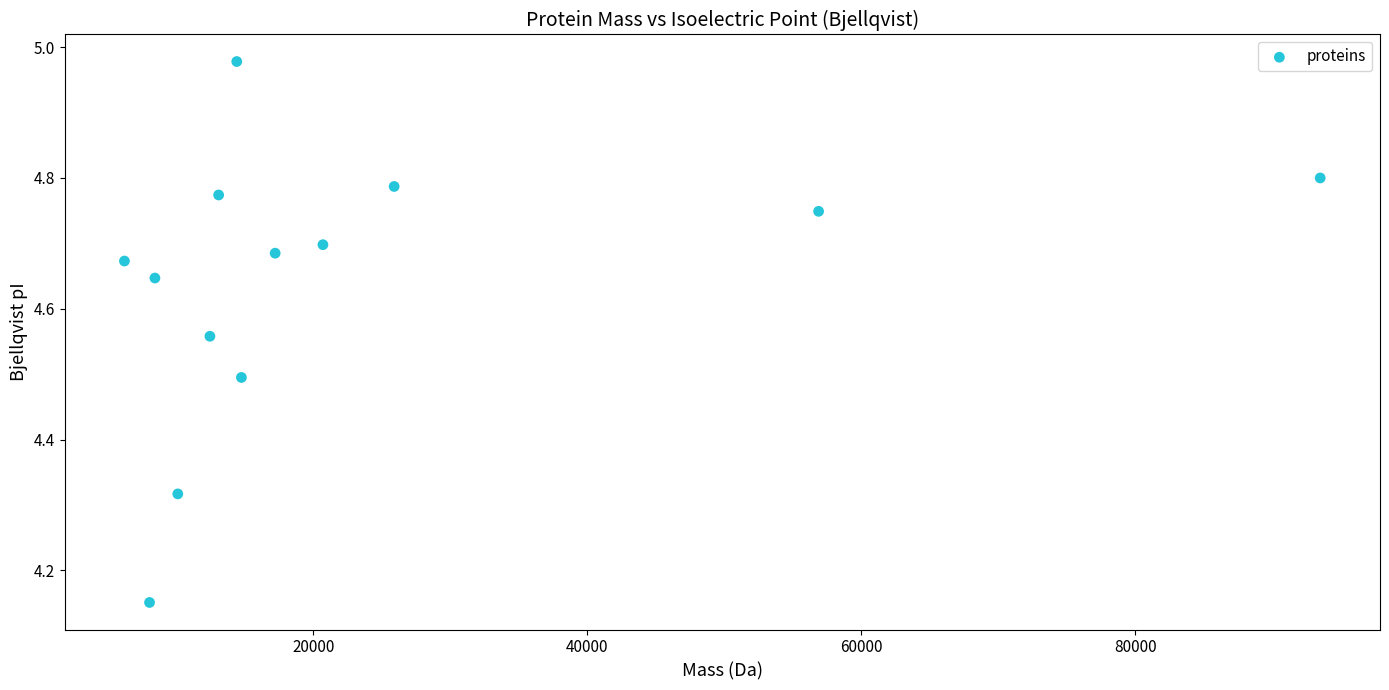

What is the range of X values (max minus min)?

87272.3